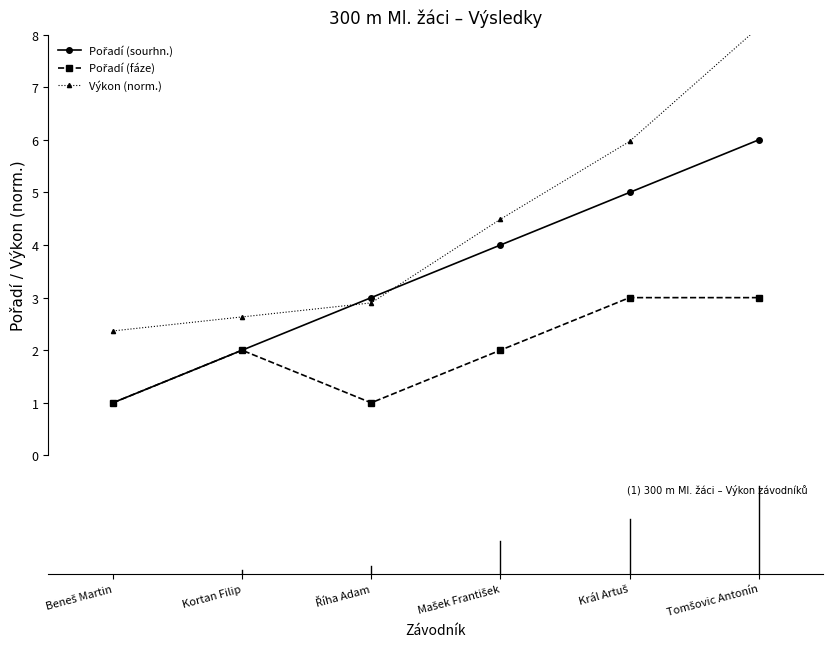

True or false: Výkon (norm.) has more than 2 points higher than both neighbors.

False